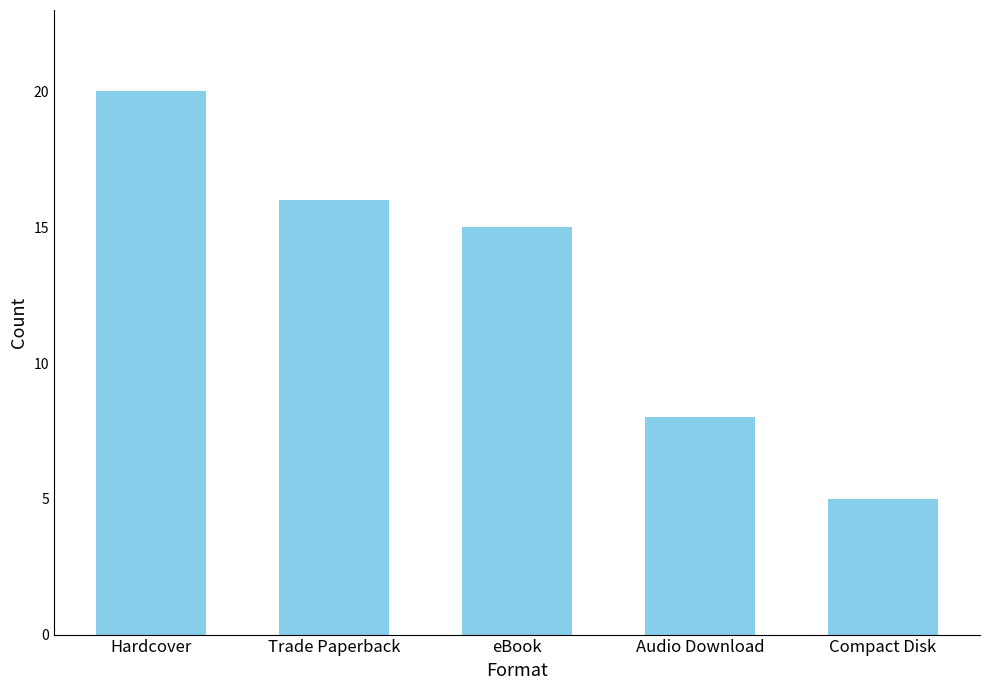

What is the change in value from Hardcover to eBook?

-5